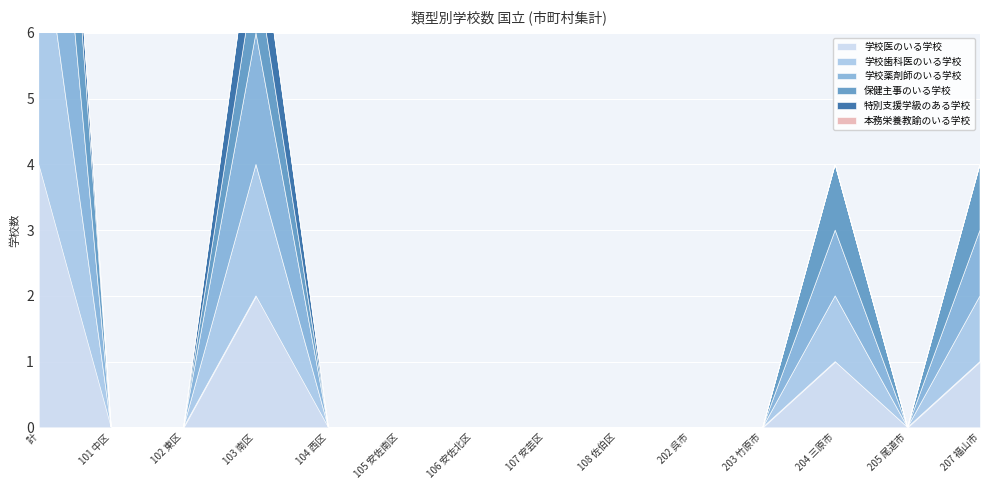

How many interior local valleys does the 学校薬剤師のいる学校 series have?

1